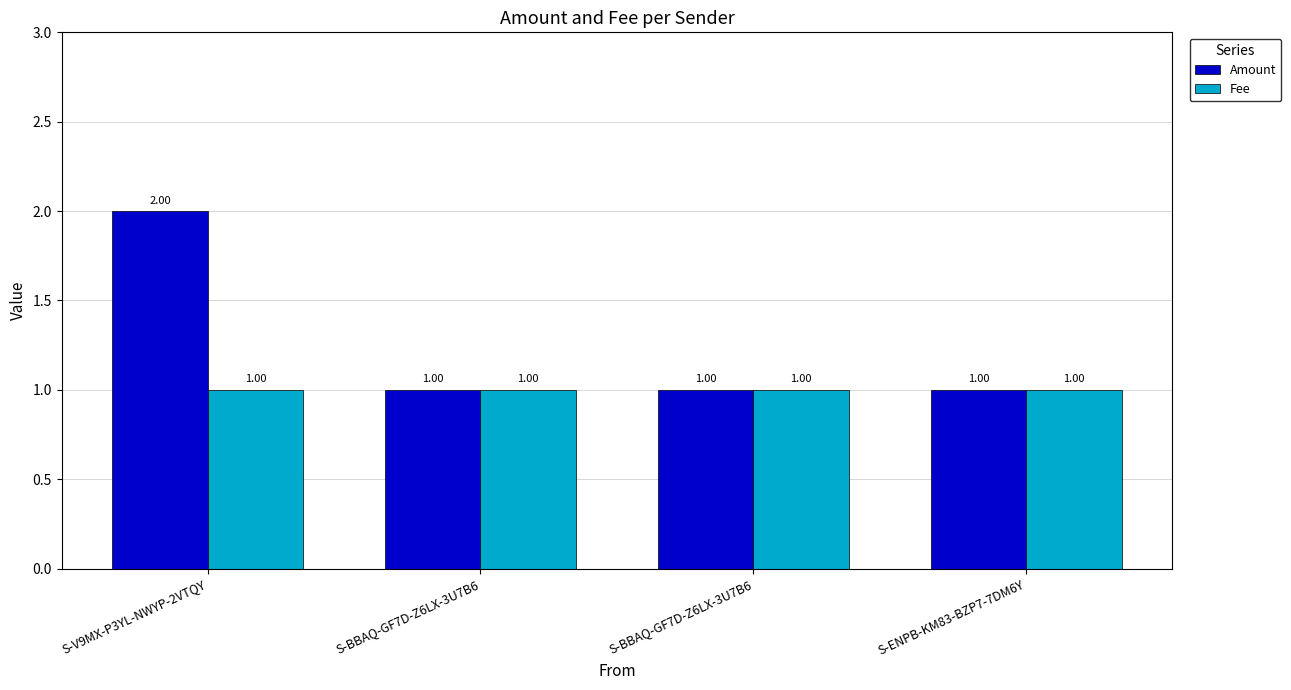

Rank the series at S-V9MX-P3YL-NWYP-2VTQY from highest to lowest value.

Amount, Fee